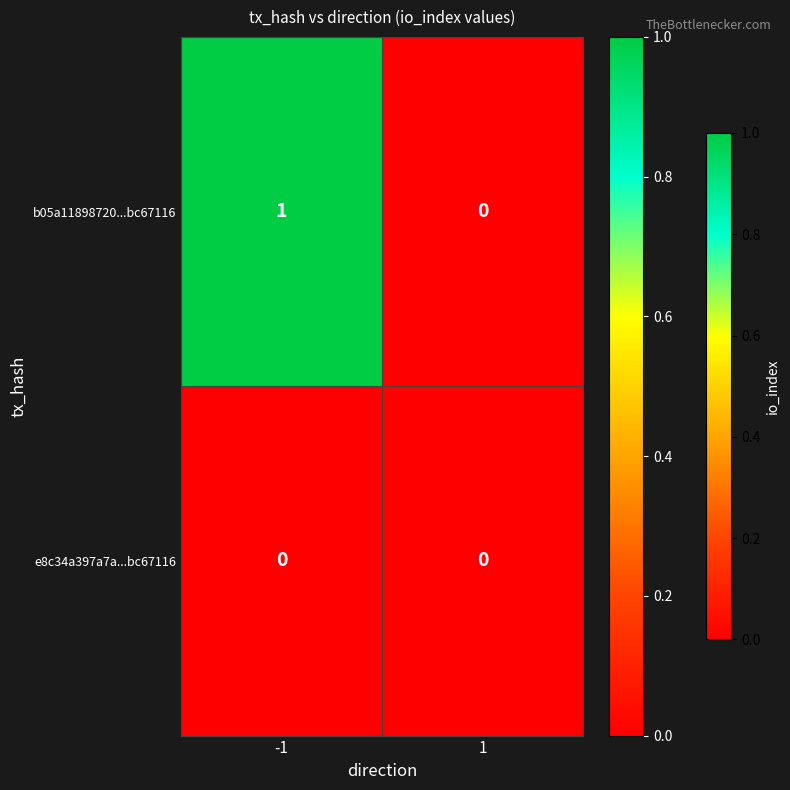

The b05a11898720...bc67116 series shows 0 at 1. True or false?

True